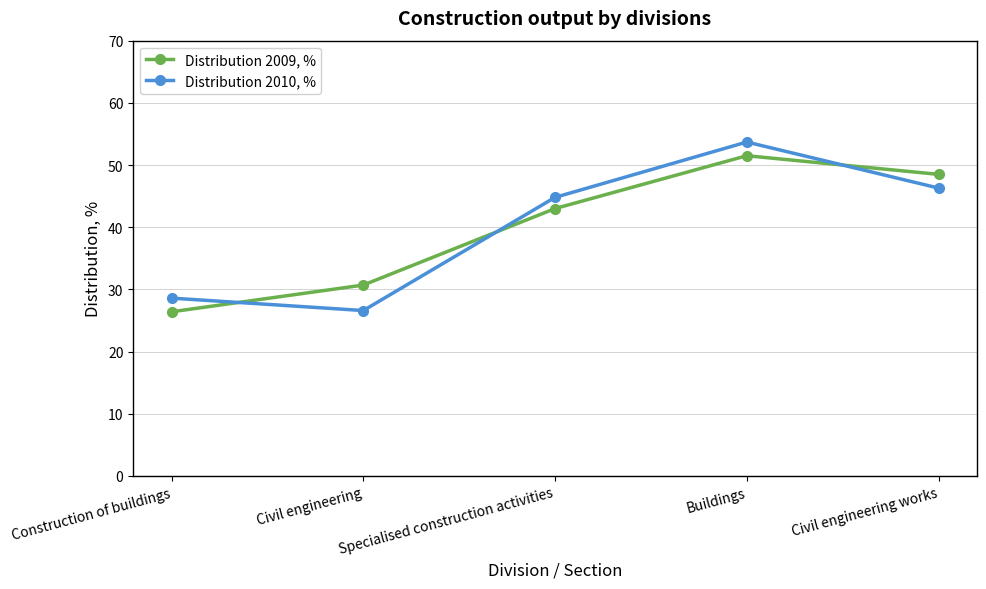

Between Specialised construction activities and Buildings, which series saw the biggest shift?

Distribution 2010, %